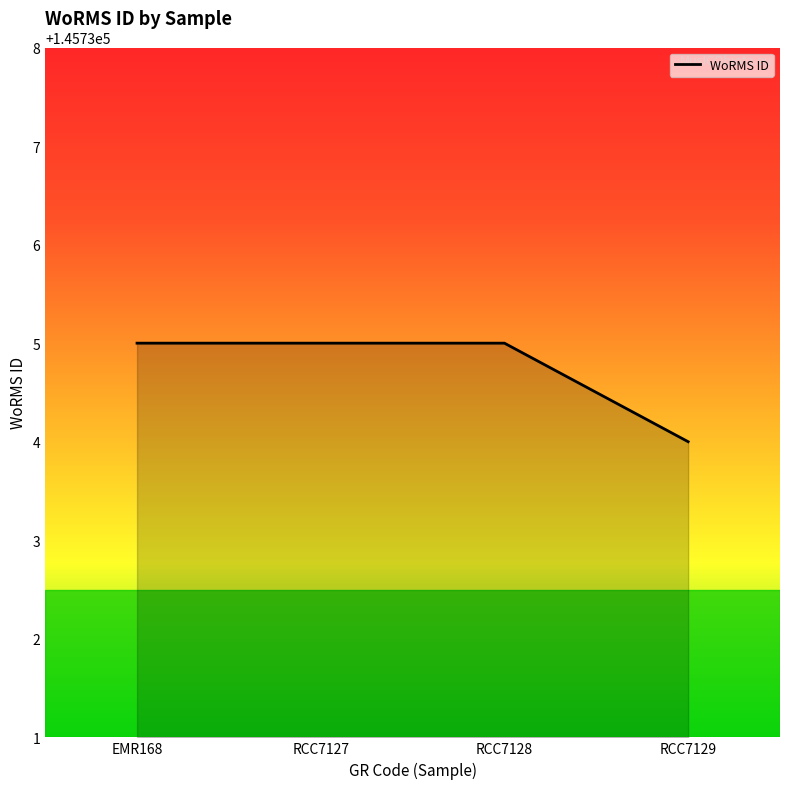

How many lines are shown in the chart?

1